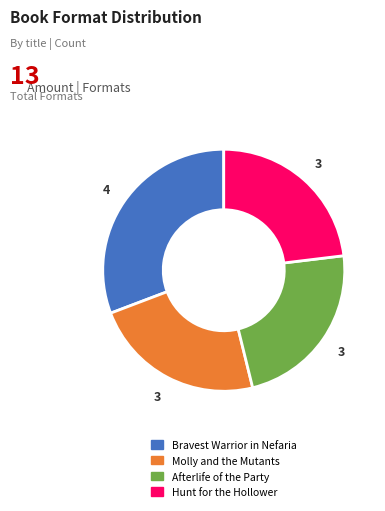

Which category has the biggest portion of the pie?

Bravest Warrior in Nefaria